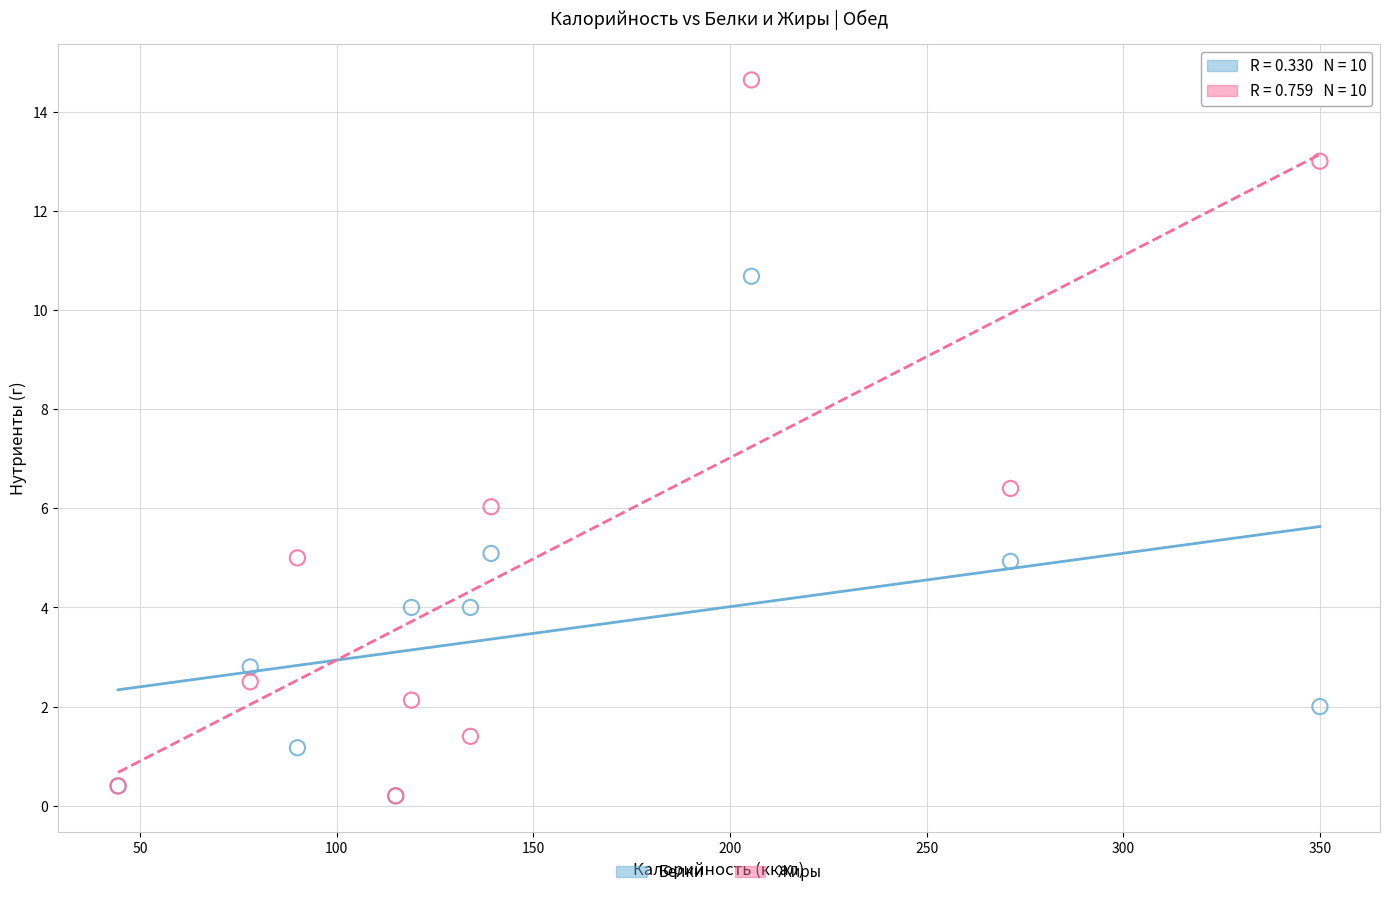

What are all the series names shown in the legend?

Белки, Жиры